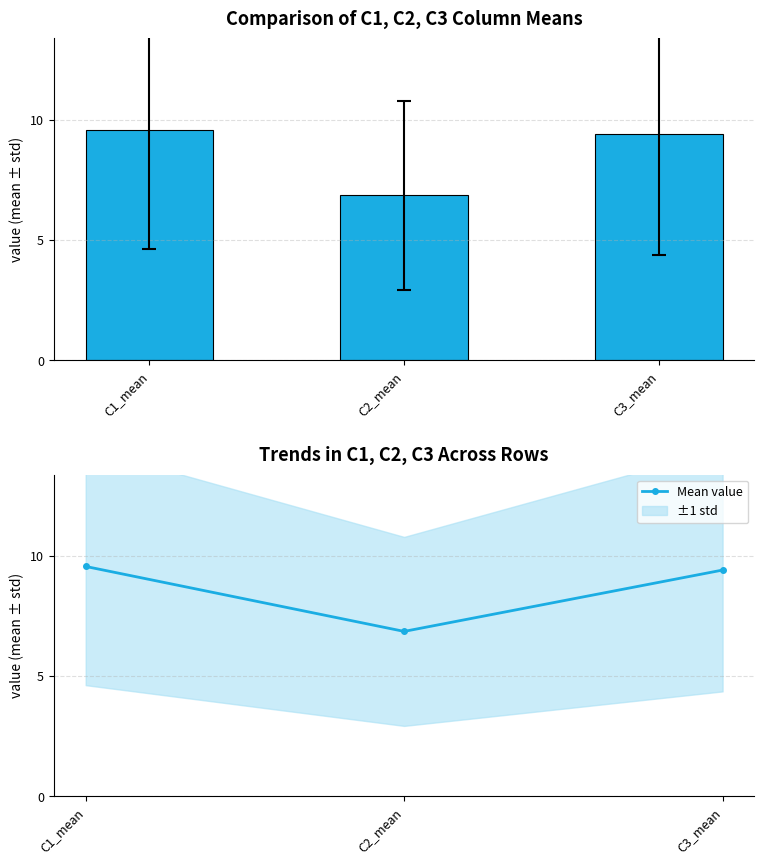

What is the sum of all values?

25.8